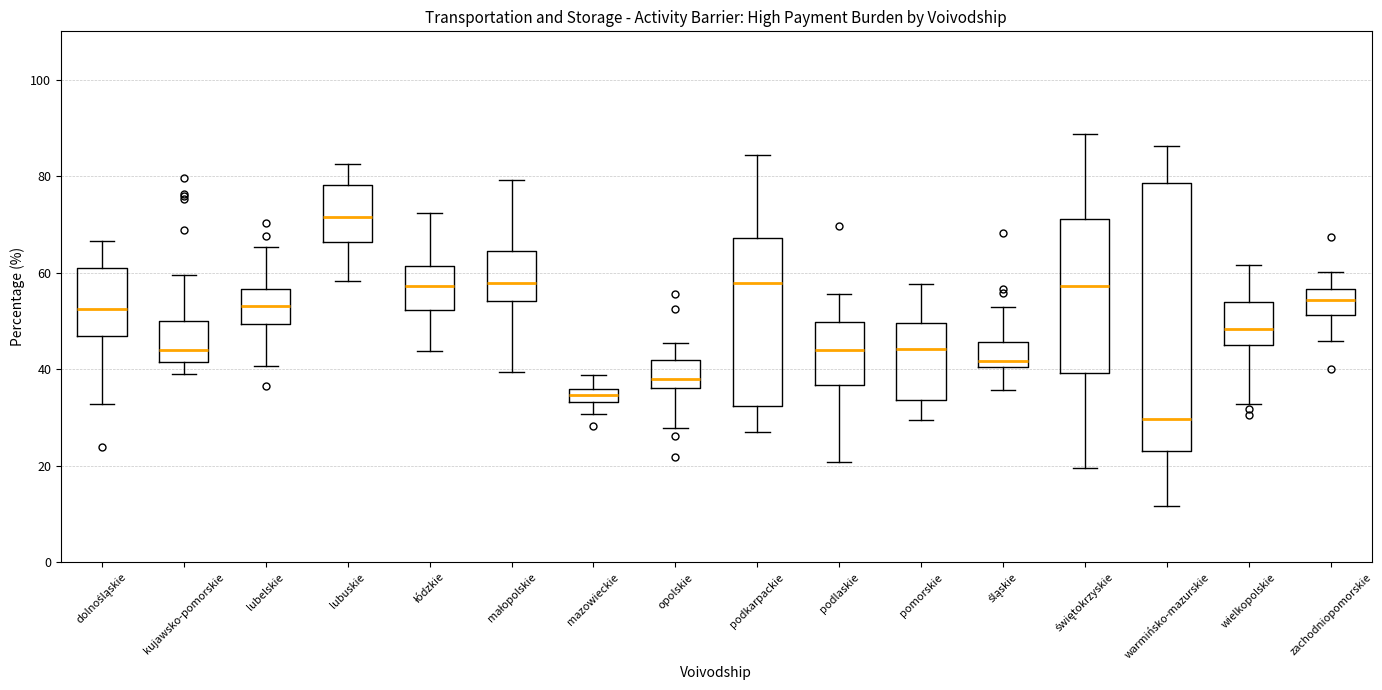

Where does the lower whisker of the box for mazowieckie end on the y-axis? The values are not printed on the chart, so give them approximately, as read against the axis.

30